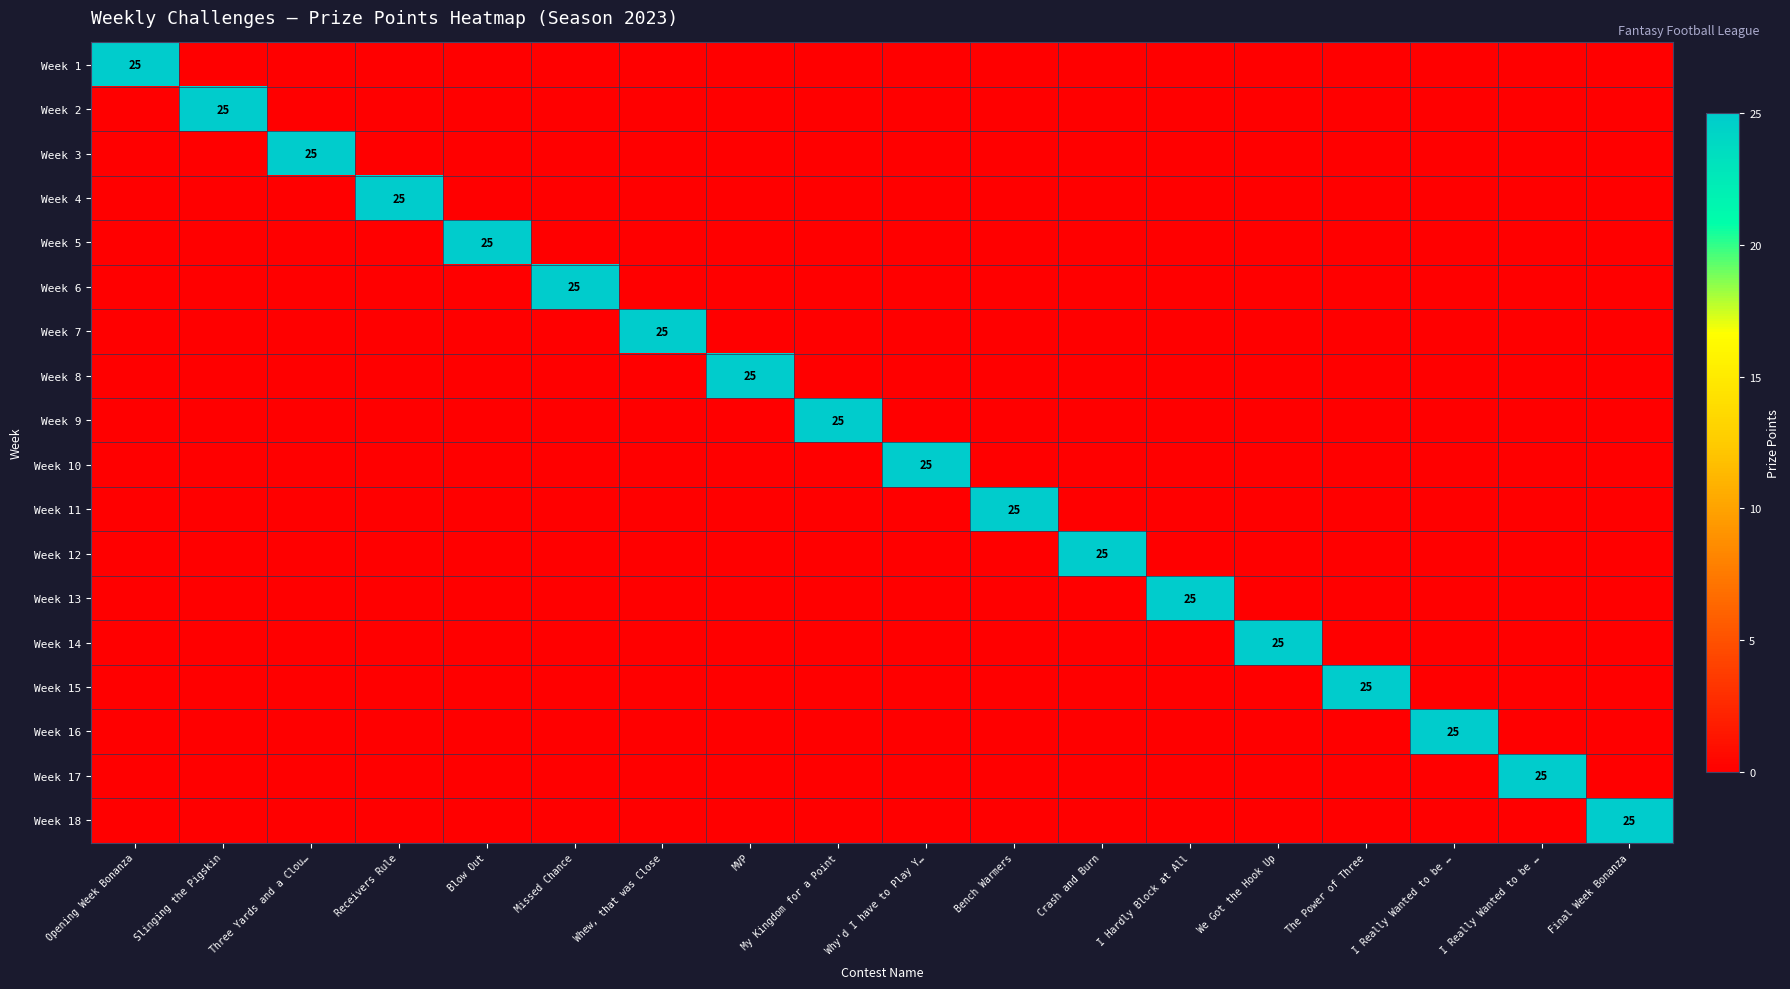

What is the total value across all series at Whew, that was Close?

25